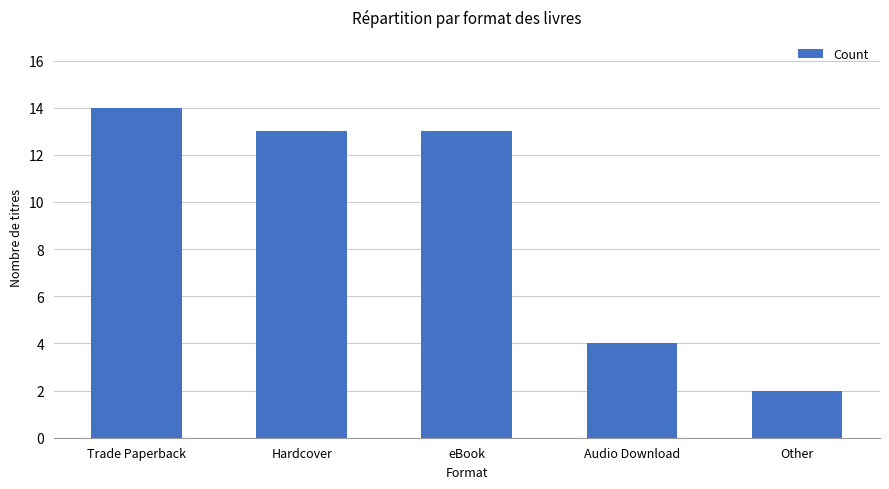

What is the sum of all values?

46